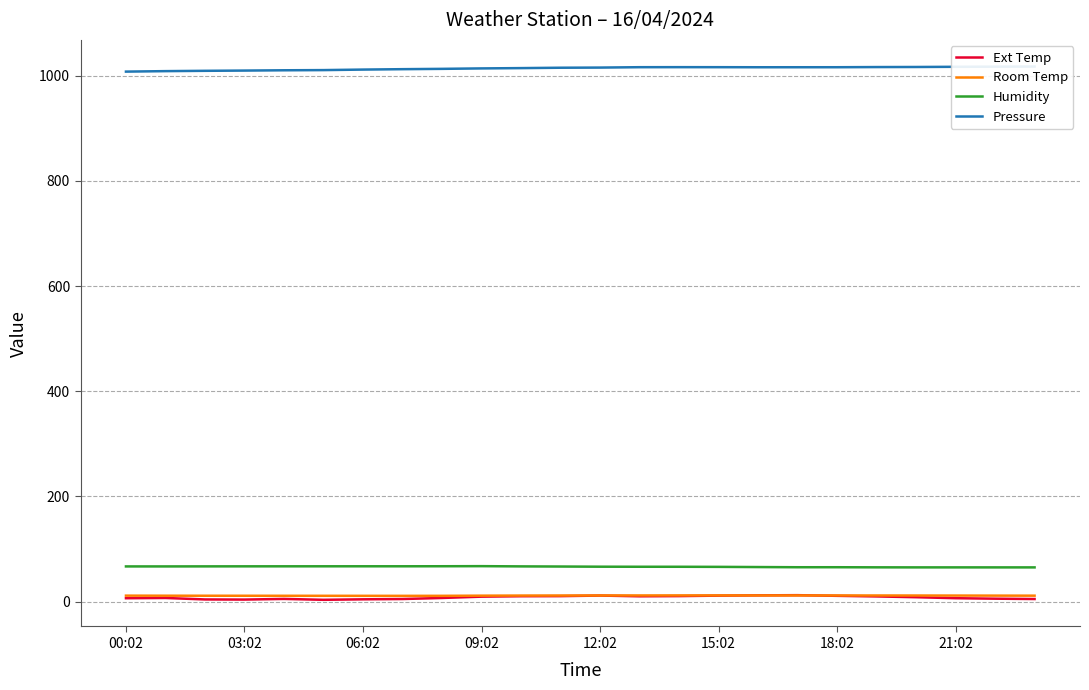

How many lines are shown in the chart?

4